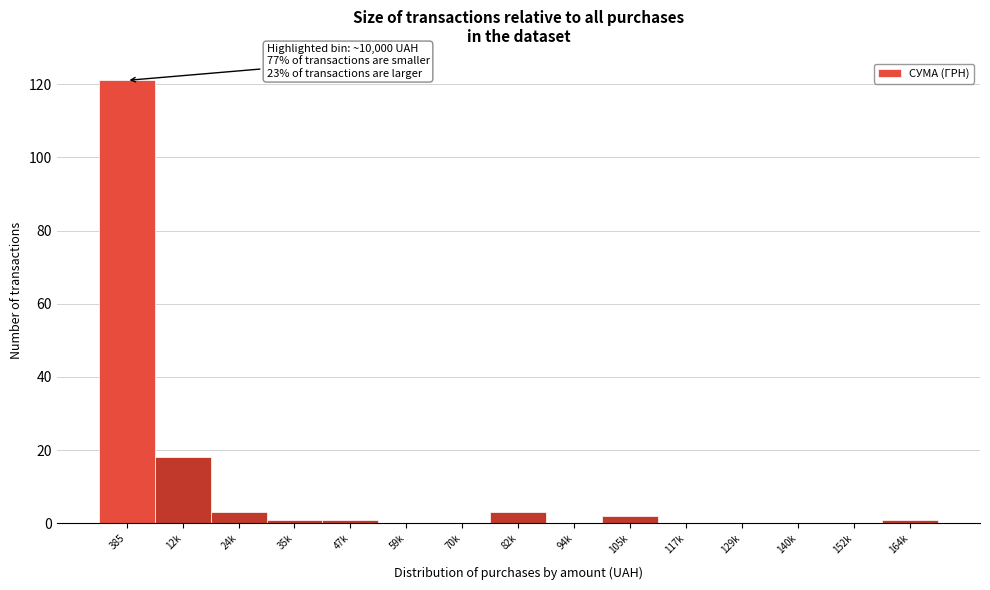

Reading left to right, what are all the values shown in this chart?

385=121	12k=18	24k=3	35k=1	47k=1	59k=0	70k=0	82k=3	94k=0	105k=2	117k=0	129k=0	140k=0	152k=0	164k=1